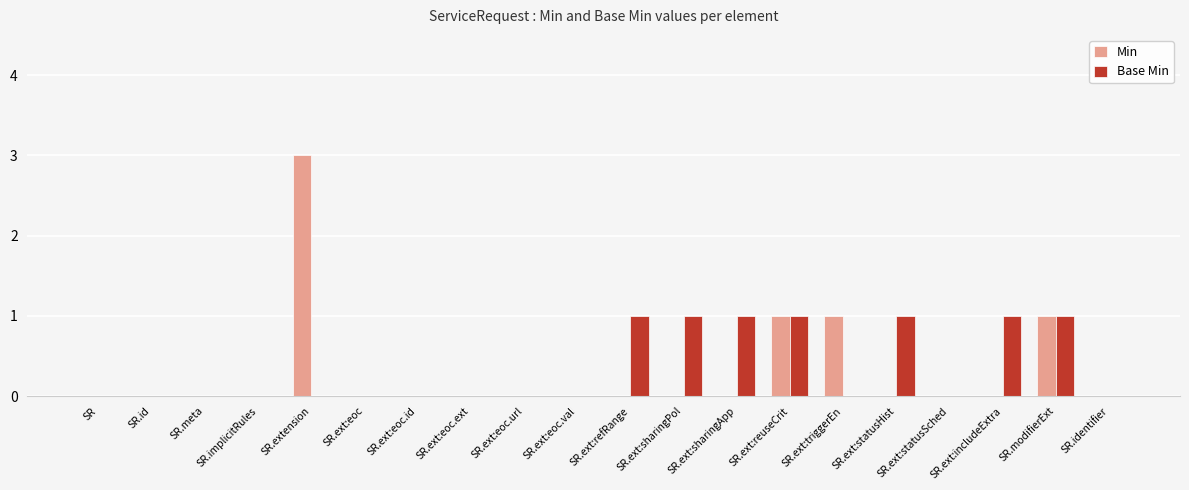

Which category has the highest value in the Min series?

SR.extension